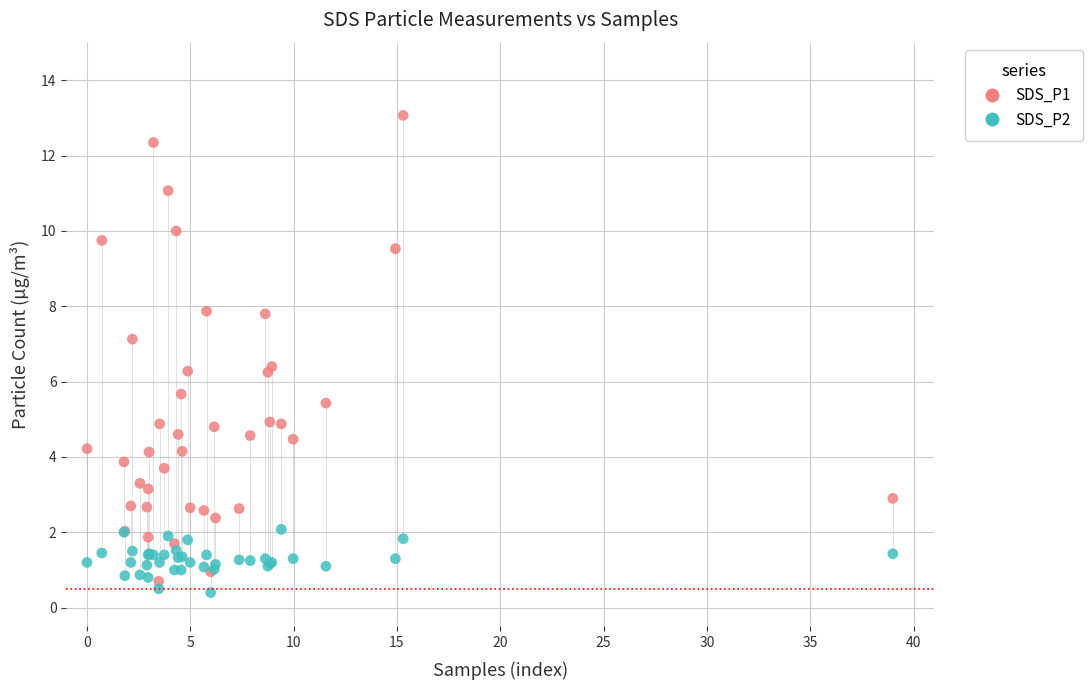

What is the X range (max minus min) for the scatter plot?

39.0